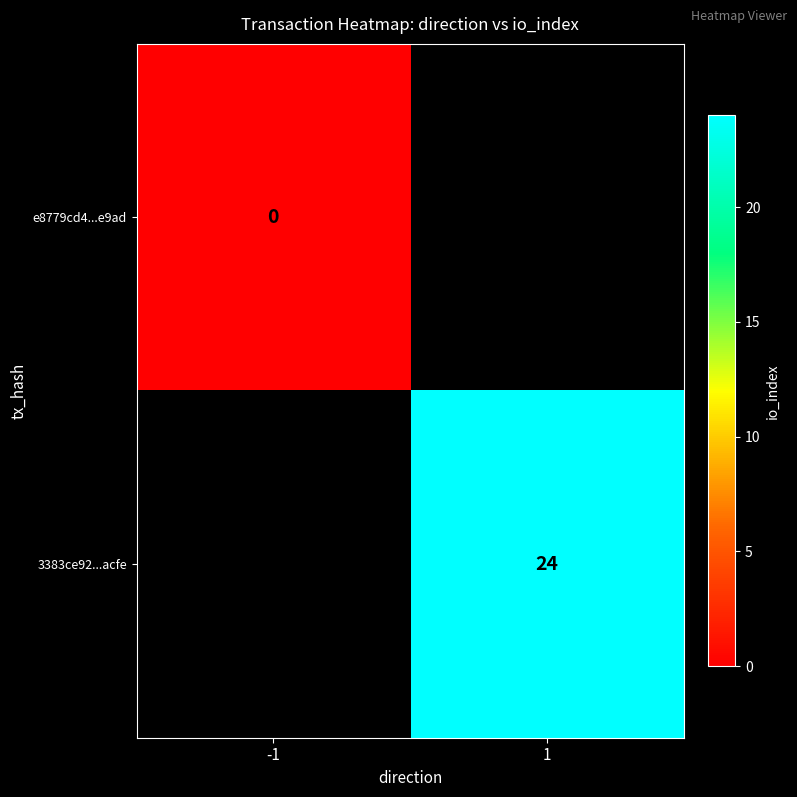

At which label does 3383ce92...acfe reach its minimum?

-1